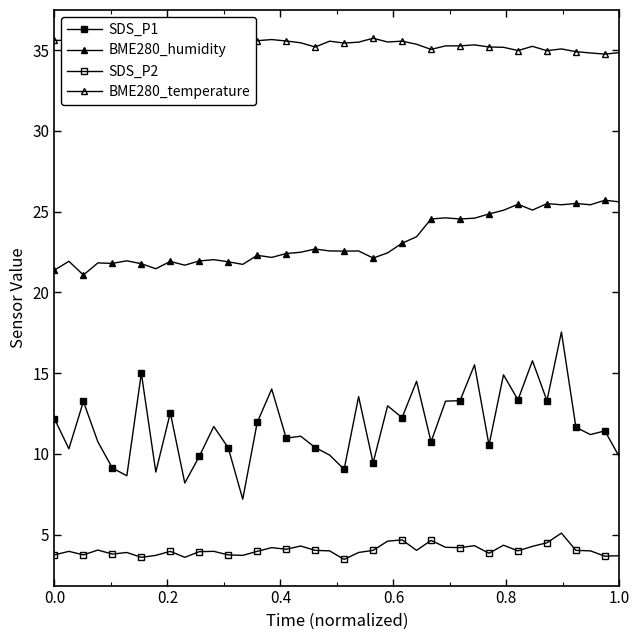

True or false: BME280_temperature and SDS_P2 cross at least once.

False